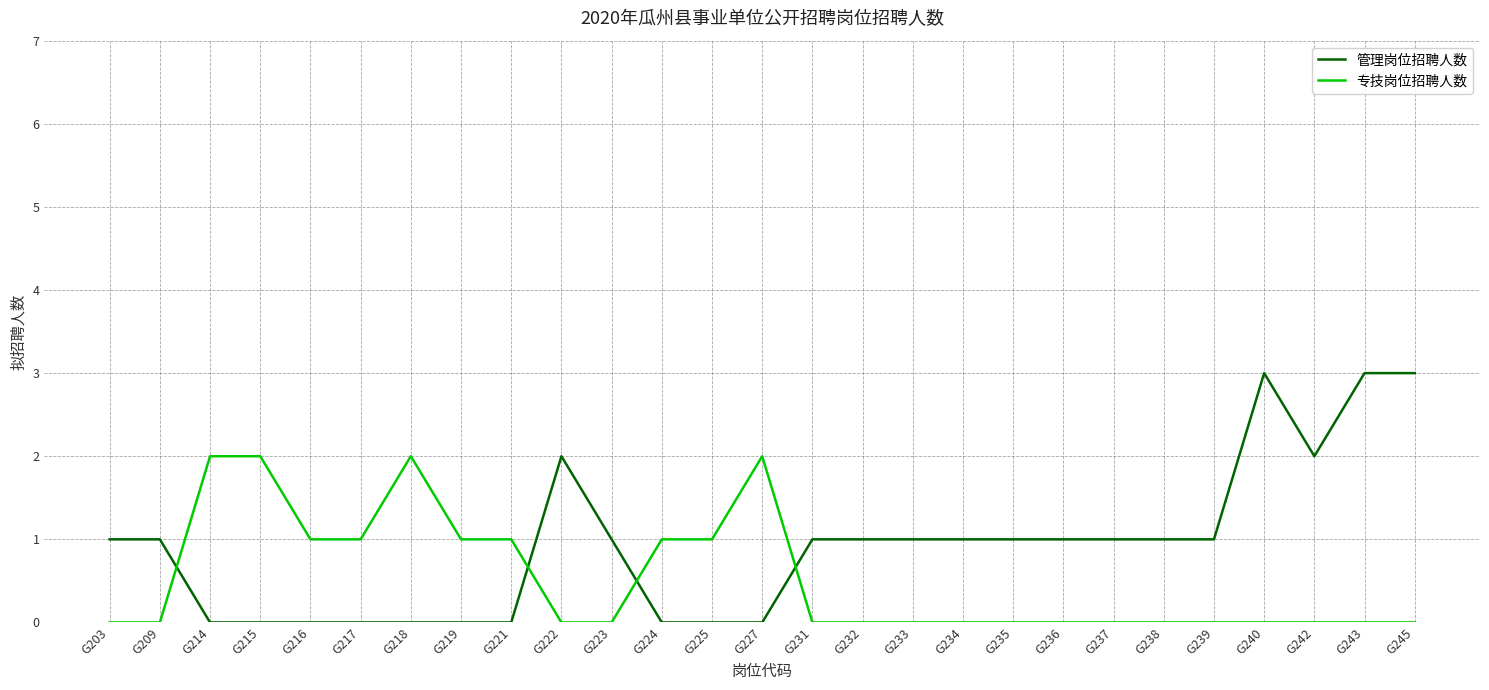

List the series in order of their peak value, lowest first.

专技岗位招聘人数, 管理岗位招聘人数